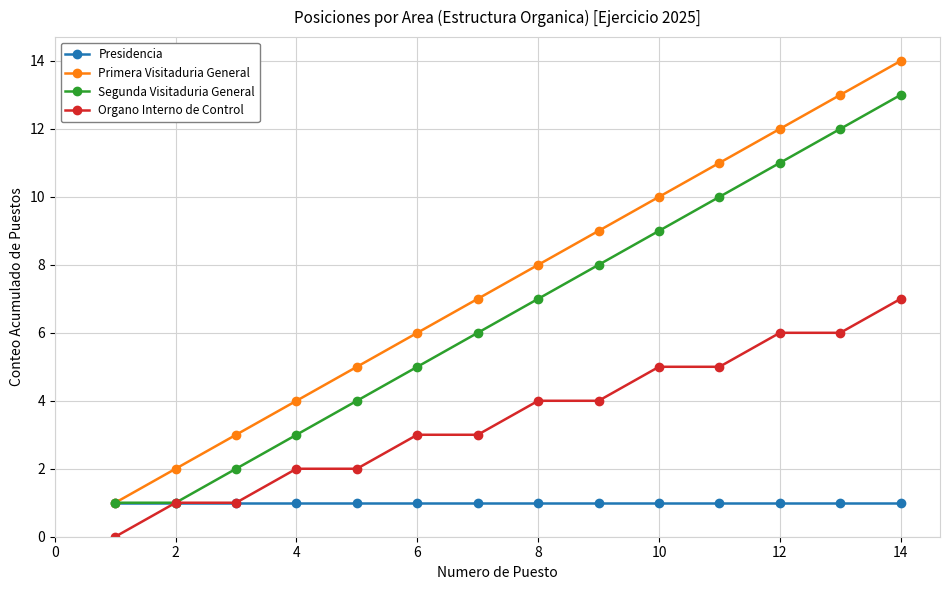

Does the chart display data point markers on the line(s)?

Yes